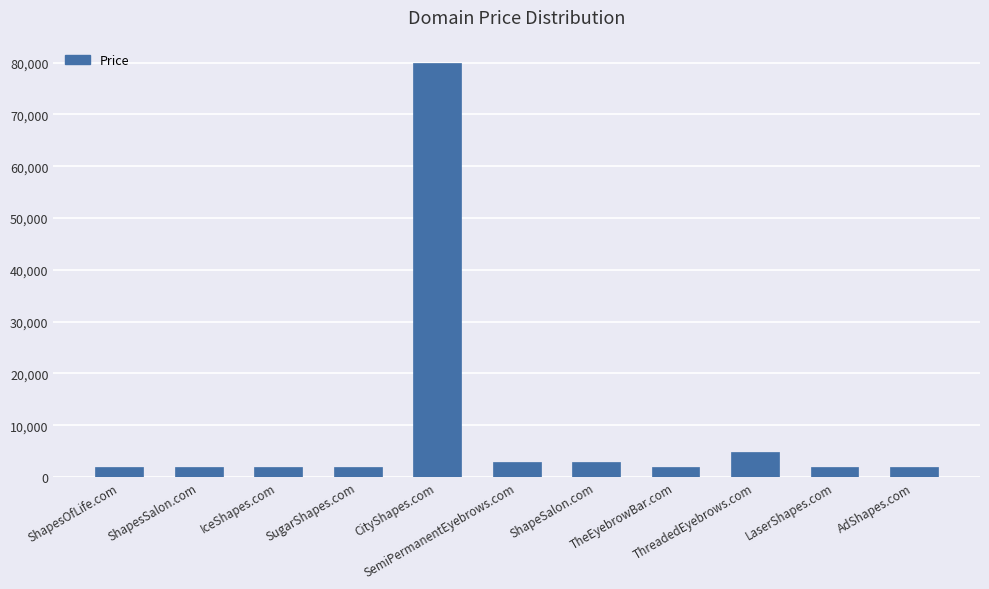

What is the difference between the maximum and minimum values?

78000